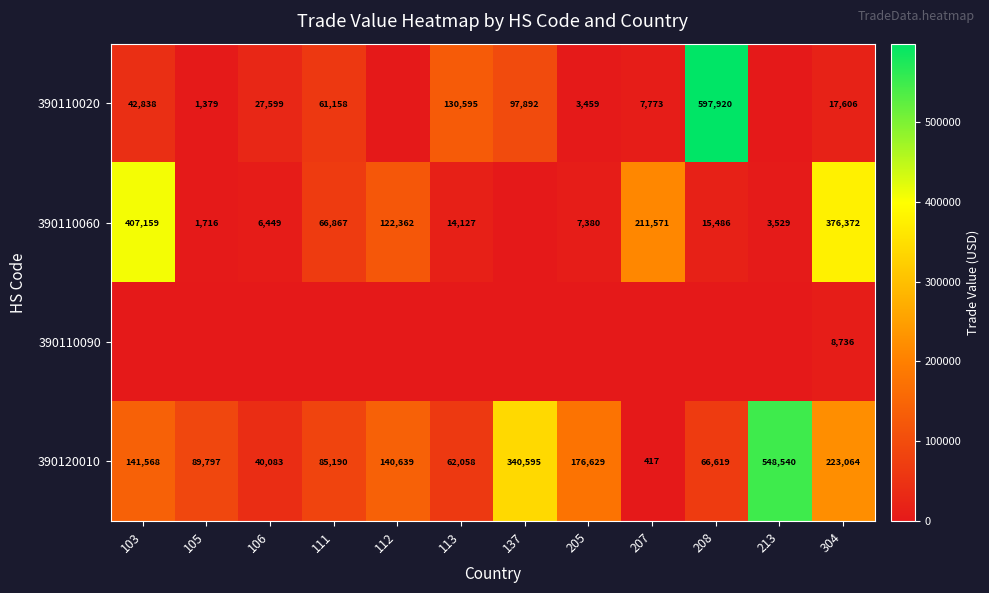

What is the total value across all series at 304?

625778